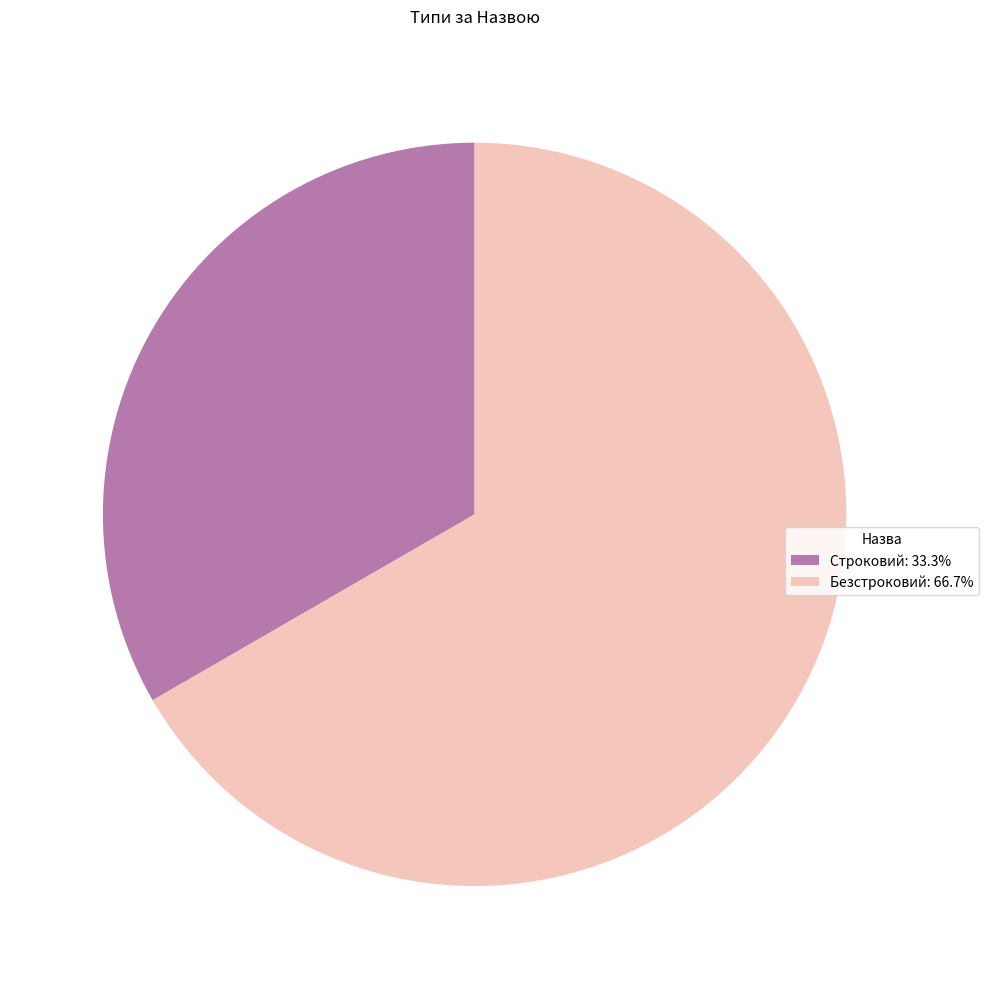

Does Строковий: 33.3% represent more than half of the total?

No